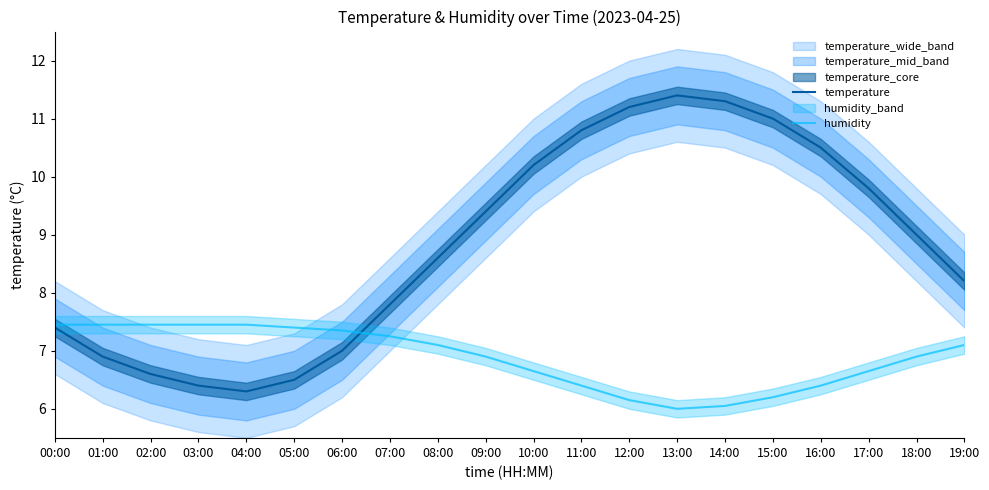

What is the total value across all series at 01:00?

14.4